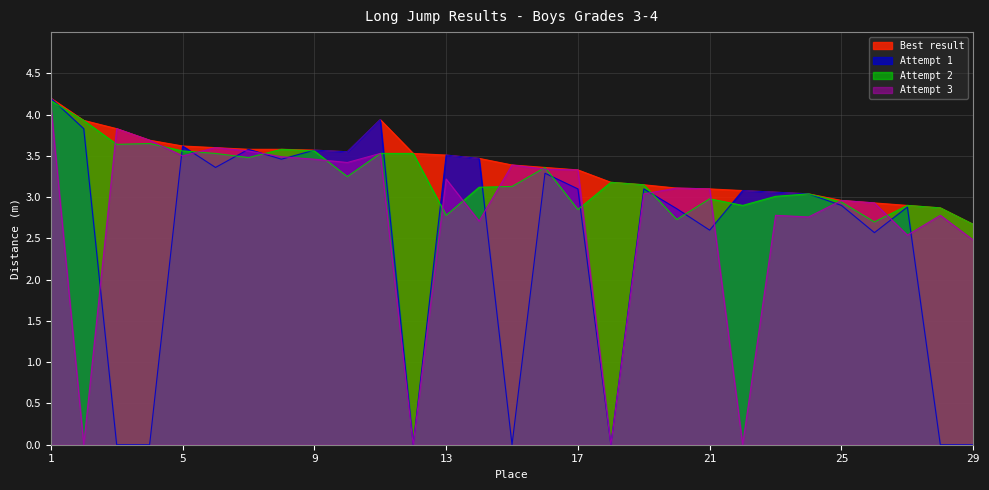

Is it true that Attempt 1 equals 6.4 at 2?

False